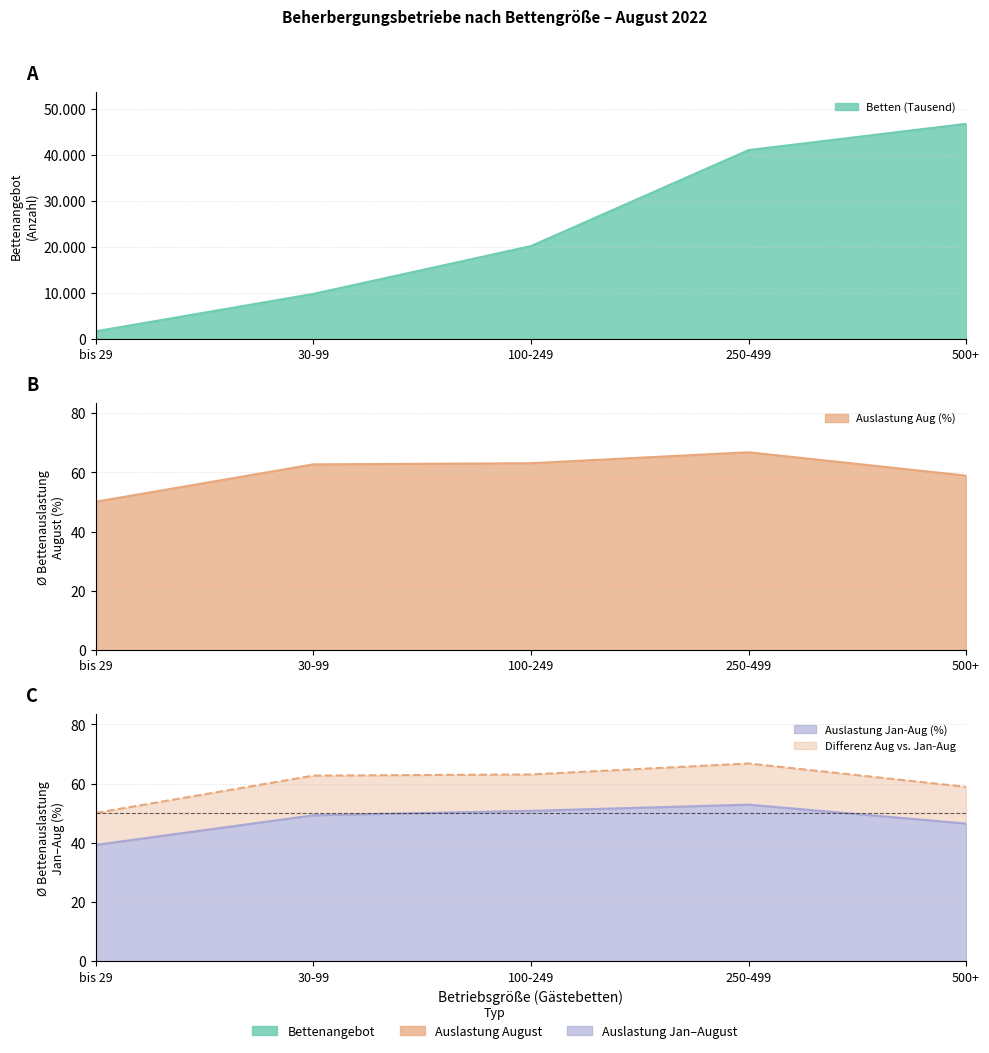

Count the Betten (Tausend) values in the range 9752 to 41008.

3